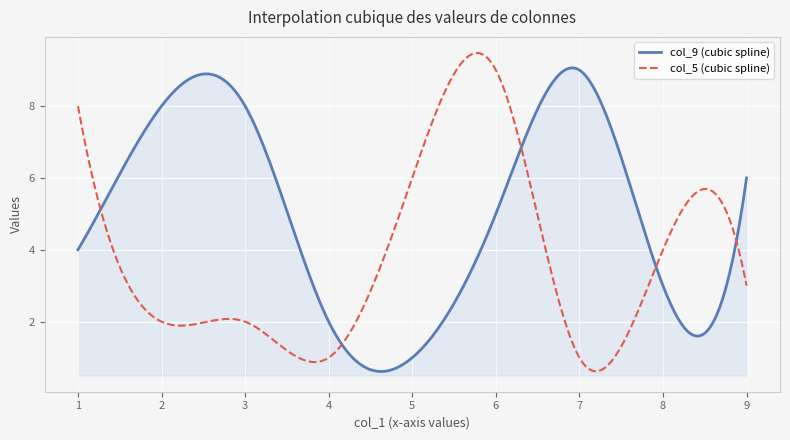

What is the greatest value displayed?

9.5